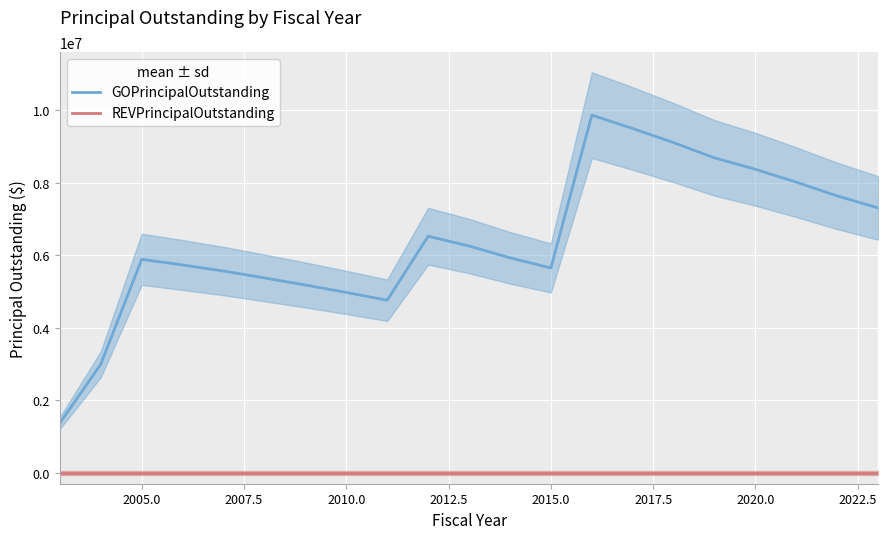

True or false: REVPrincipalOutstanding and GOPrincipalOutstanding cross at least once.

False